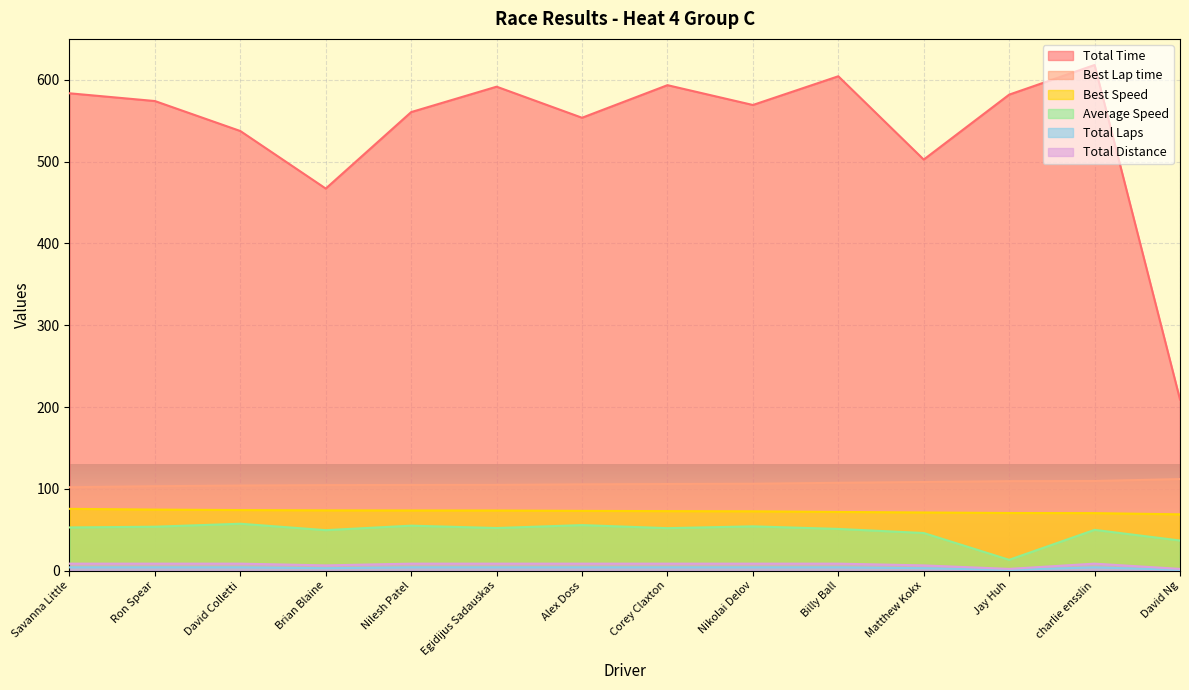

How many data points does each series have?

14